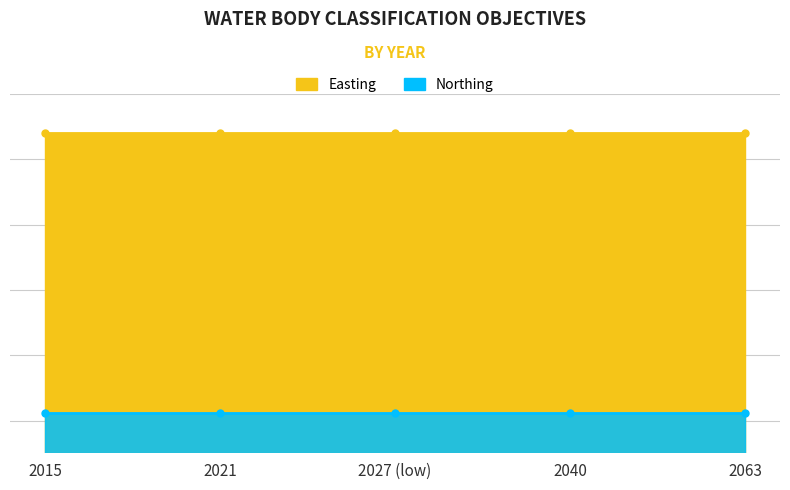

List the series in order of their overall mean, lowest first.

Northing, Easting